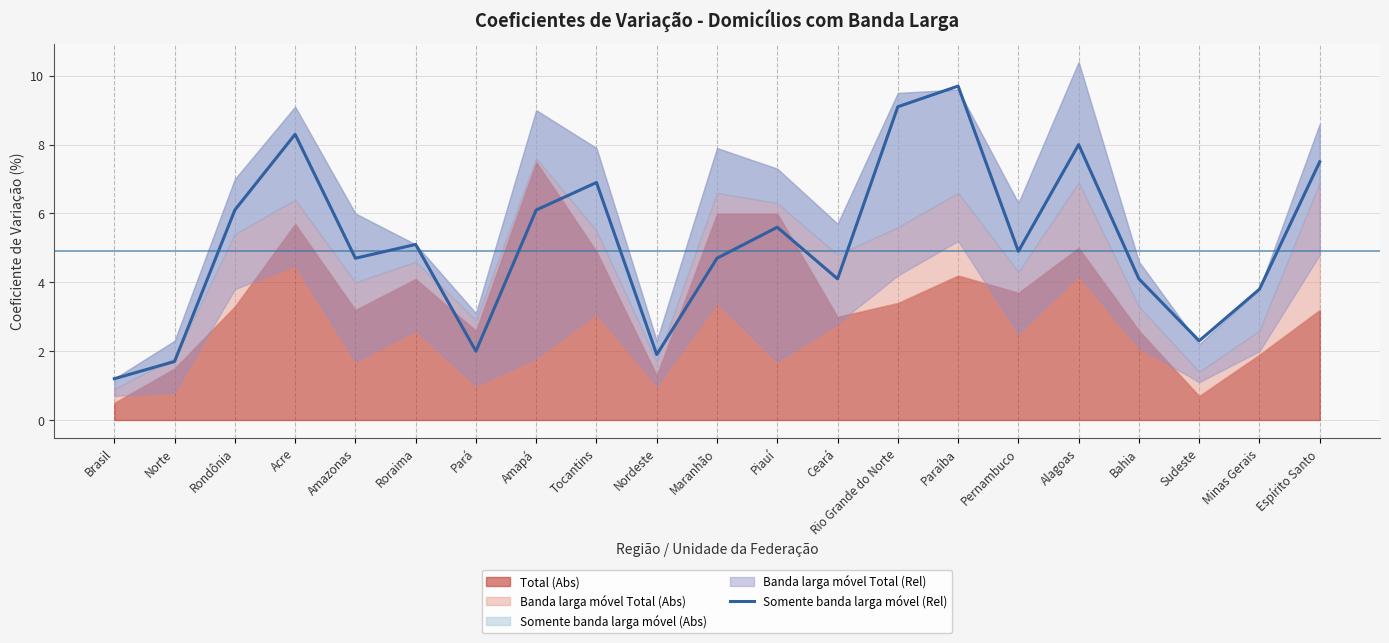

What is the label of the 8th point from the left?

Amapá